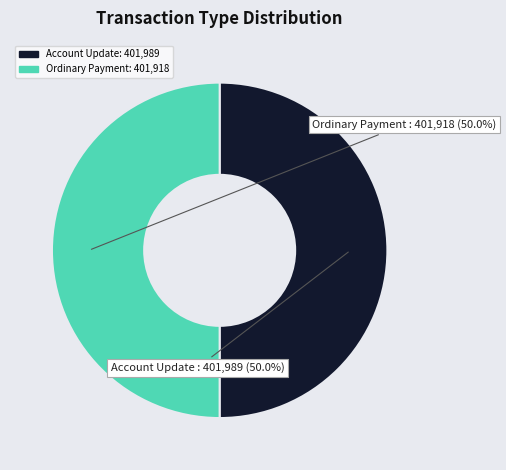

How many slices are in this pie chart?

2